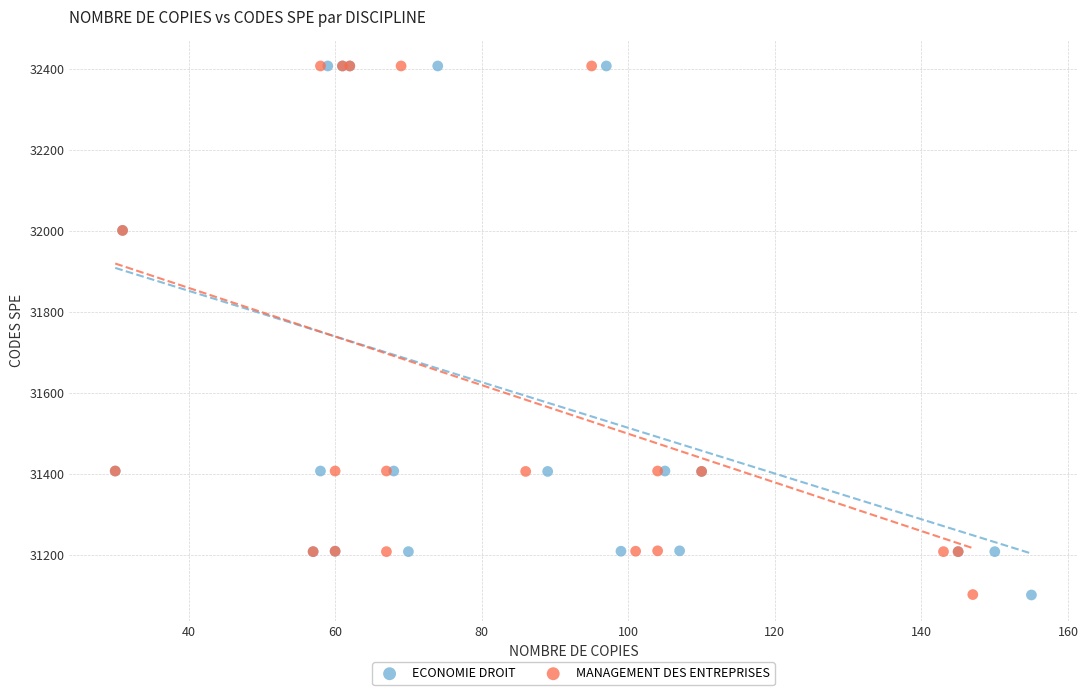

Which series has the widest spread of Y values?

ECONOMIE DROIT